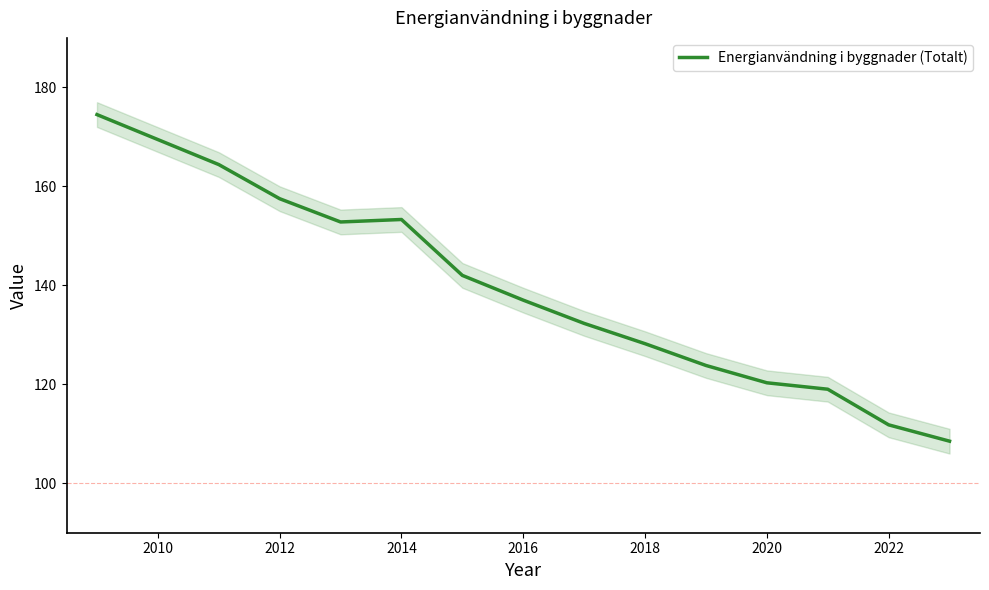

True or false: Energianvändning i byggnader (Totalt) has a value of 269.9 at 2014.

False